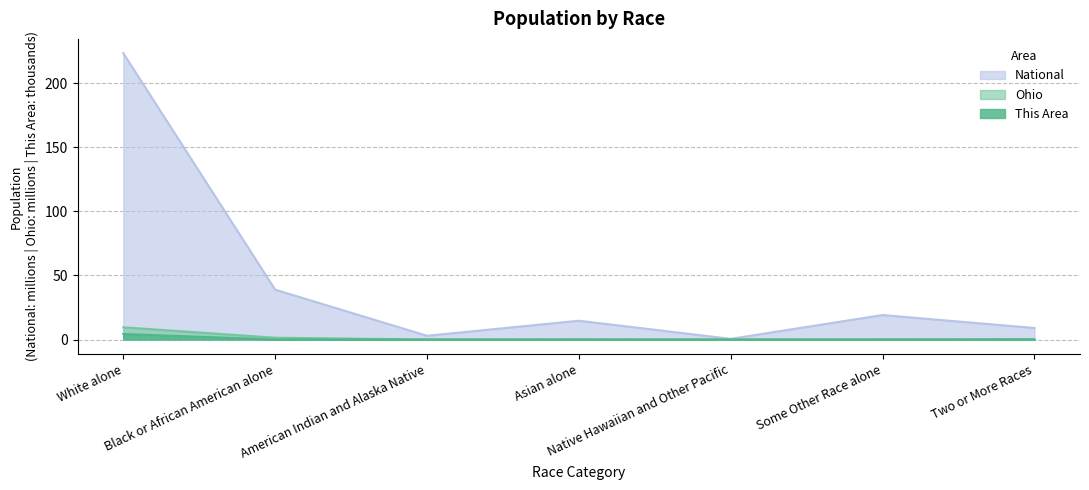

What position from the right is Some Other Race alone?

2